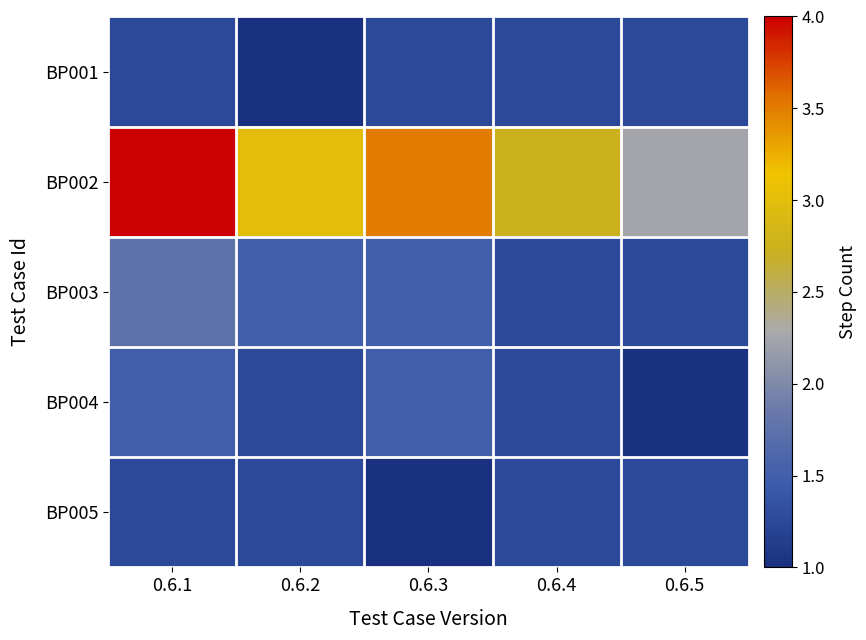

What is the spread (max minus min) of values at 0.6.3?

2.5